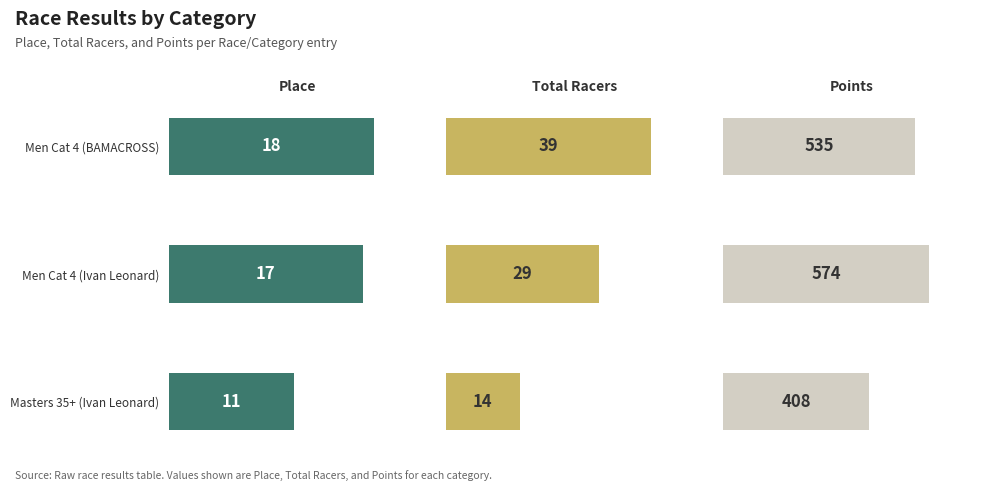

Reading left to right, extract all data points from this chart.

Place: 18.0	17.0	11.0
Total Racers: 39.0	29.0	14.0
Points: 535.1	574.5	407.7